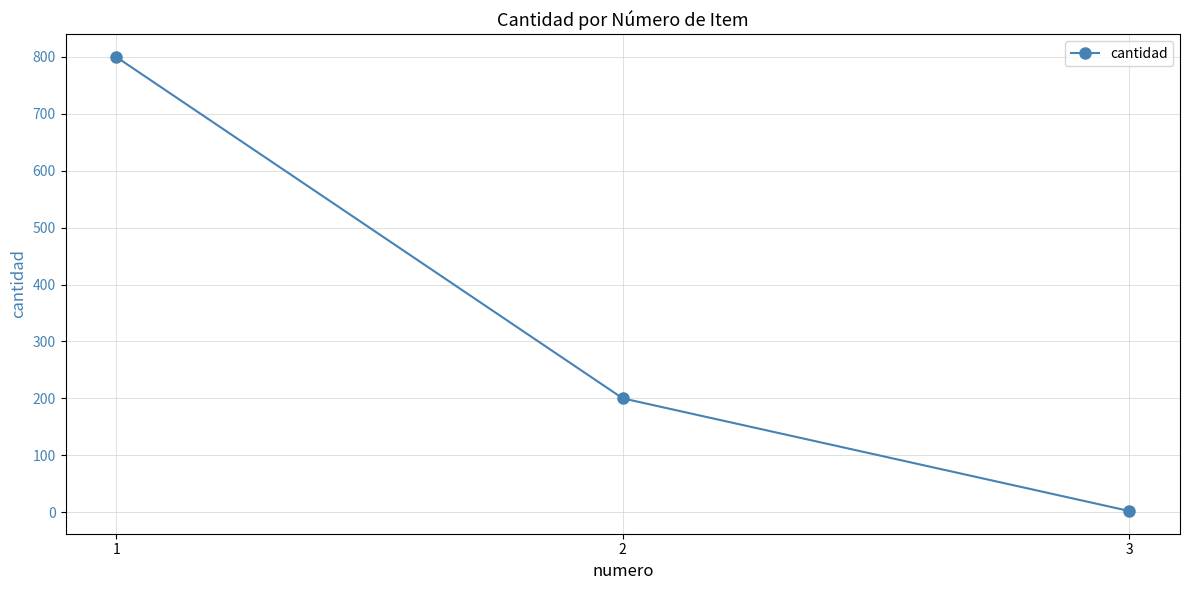

Reading left to right, transcribe all the data shown in this chart.

1=800	2=200	3=2